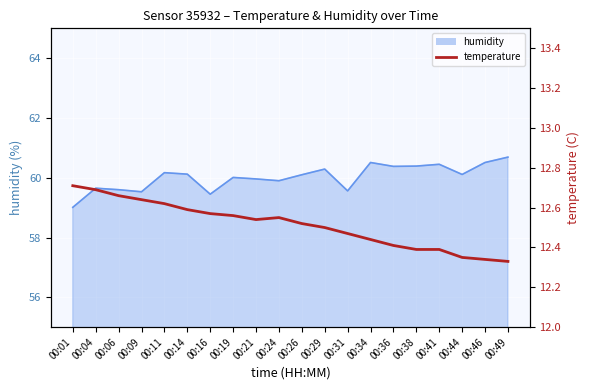

True or false: humidity has a value of 41.0 at 00:36.

False